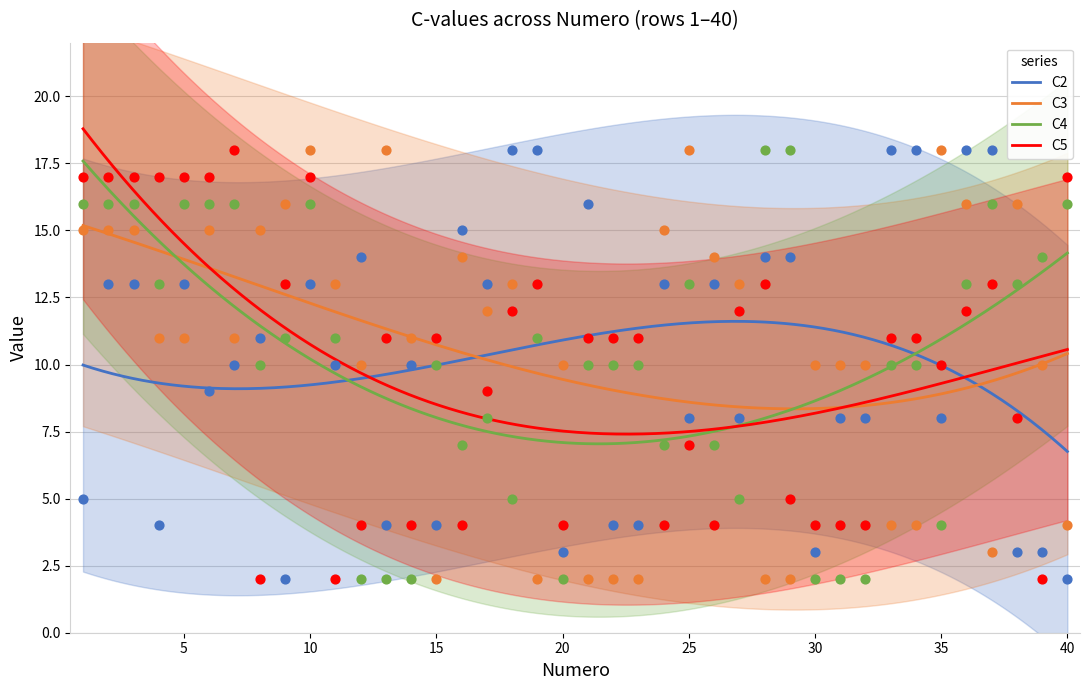

At which category is the sum across all series the highest?

10